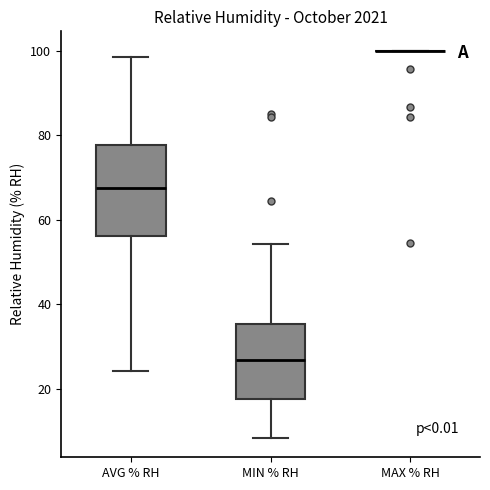

Reading left to right, read every box against the y-axis: the position of its median line, the range the box covers, and the ends of its whiskers. The values are not printed on the chart, so give them approximately, as read against the axis.

AVG % RH: median 68, box 56 to 78, whiskers 24 to 98
MIN % RH: median 26, box 18 to 36, whiskers 8 to 54
MAX % RH: box collapsed to a line at 100, whiskers 100 to 100